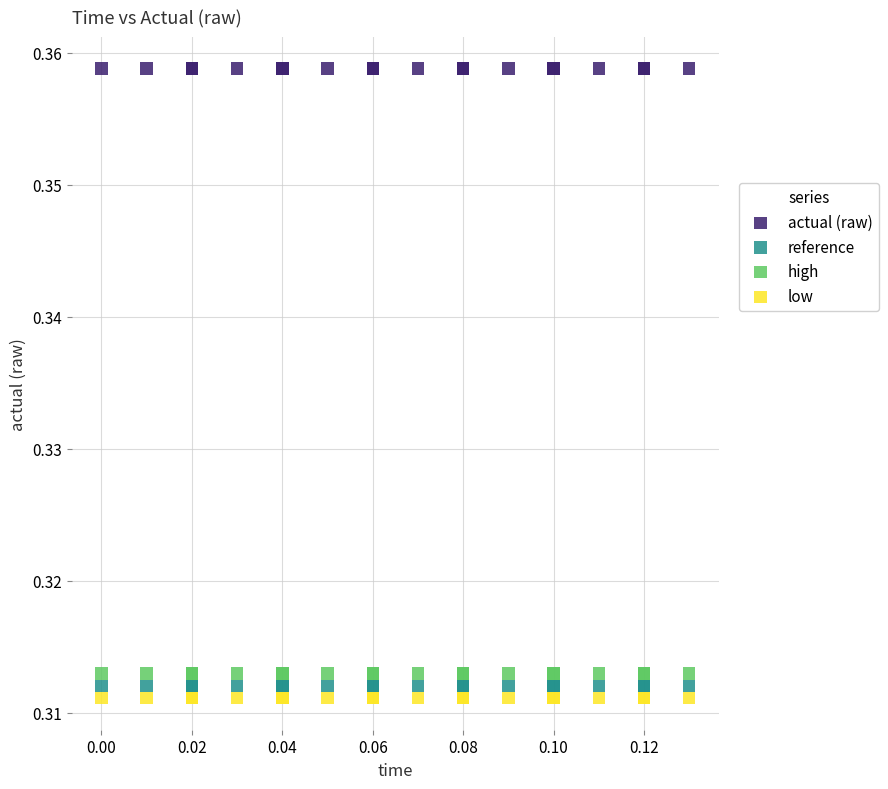

What are all the series names shown in the legend?

actual (raw), reference, high, low